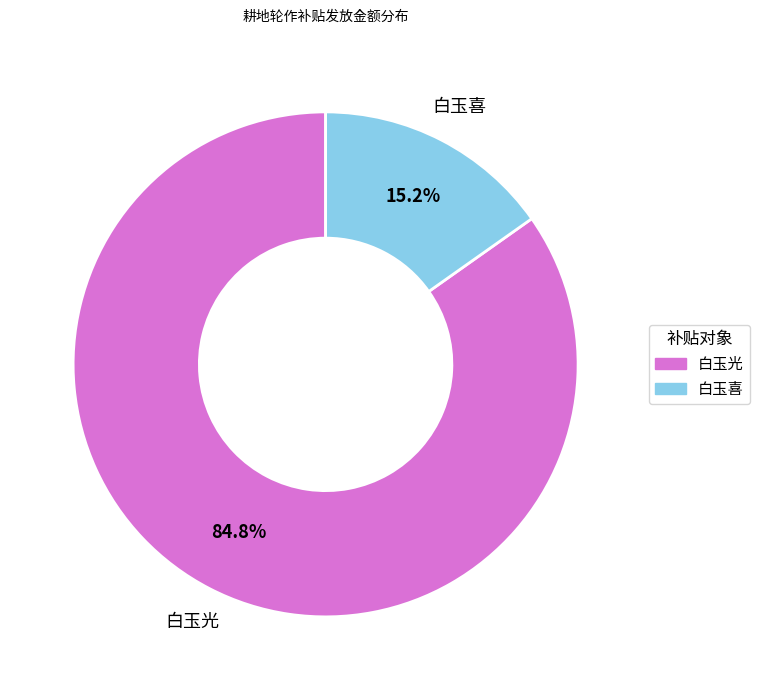

Is there any slice that represents more than half of the pie?

Yes